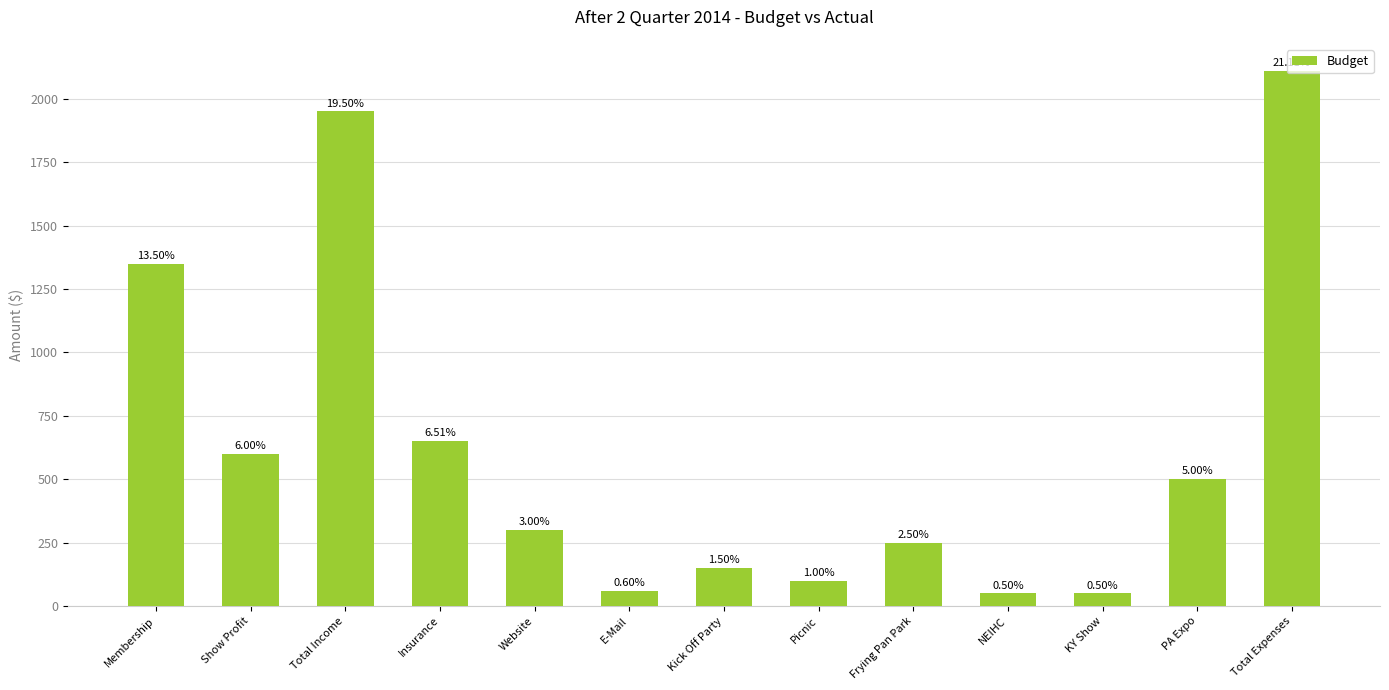

Reading left to right, list all the values displayed in this chart.

Membership=1350	Show Profit=600	Total Income=1950	Insurance=651	Website=300	E-Mail=60	Kick Off Party=150	Picnic=100	Frying Pan Park=250	NEIHC=50	KY Show=50	PA Expo=500	Total Expenses=2111